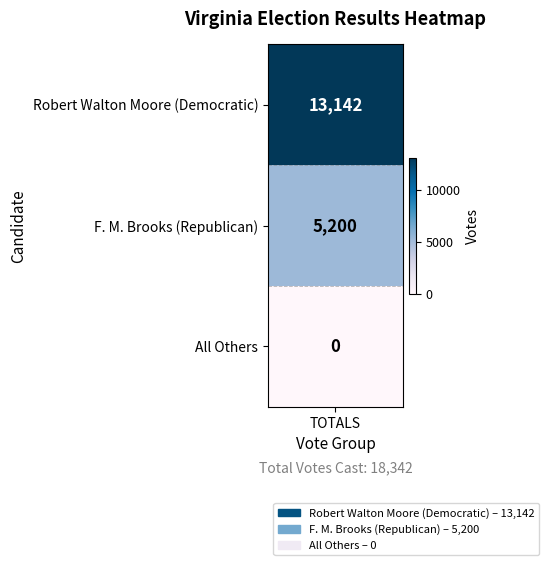

Reading left to right, extract all data points from this chart.

Robert Walton Moore (Democratic)=13142	F. M. Brooks (Republican)=5200	All Others=0